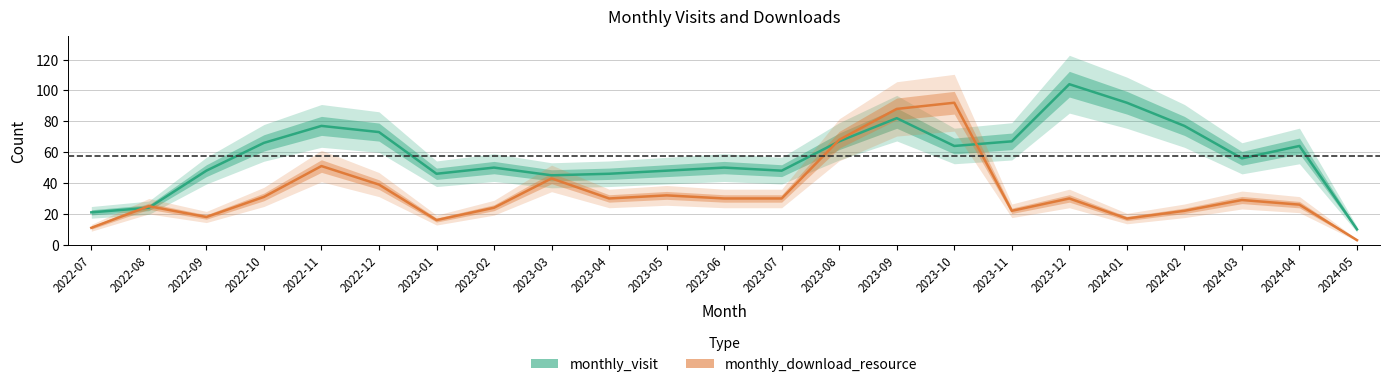

List the series in order of their overall mean, highest first.

monthly_visit, monthly_download_resource